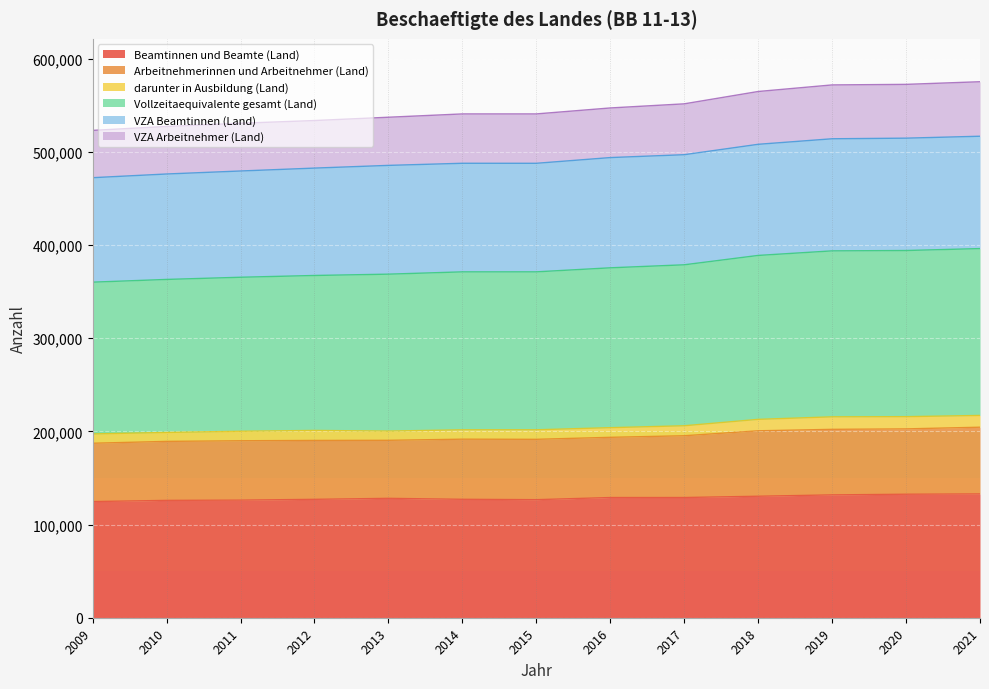

True or false: VZA Arbeitnehmer (Land) and Arbeitnehmerinnen und Arbeitnehmer (Land) intersect in this chart.

False